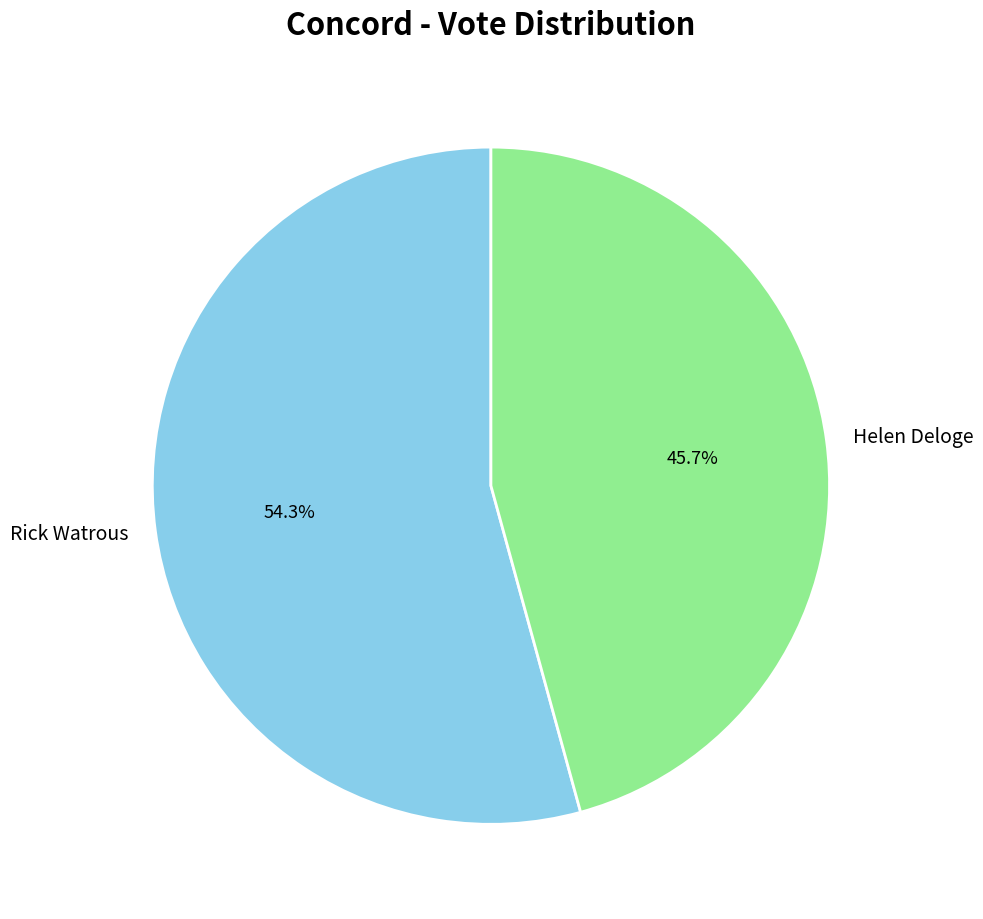

Is there any slice that represents more than half of the pie?

Yes